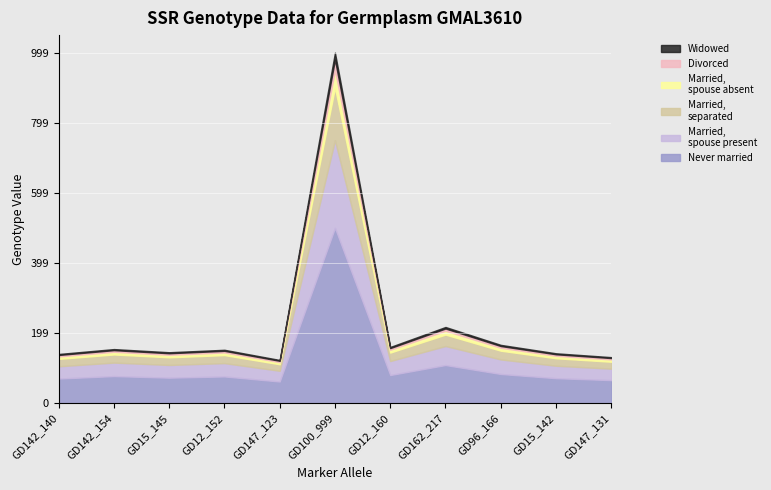

Rank the categories by value from highest to lowest.

GD100_999, GD162_217, GD96_166, GD12_160, GD142_154, GD12_152, GD15_145, GD15_142, GD142_140, GD147_131, GD147_123